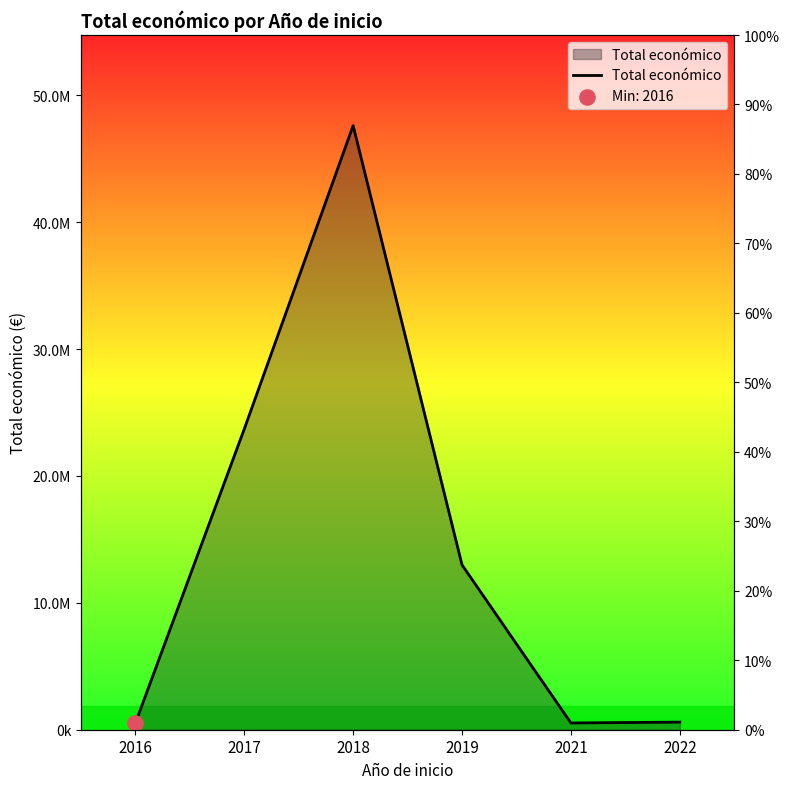

What is the change in value from 2016 to 2017?

+23180131